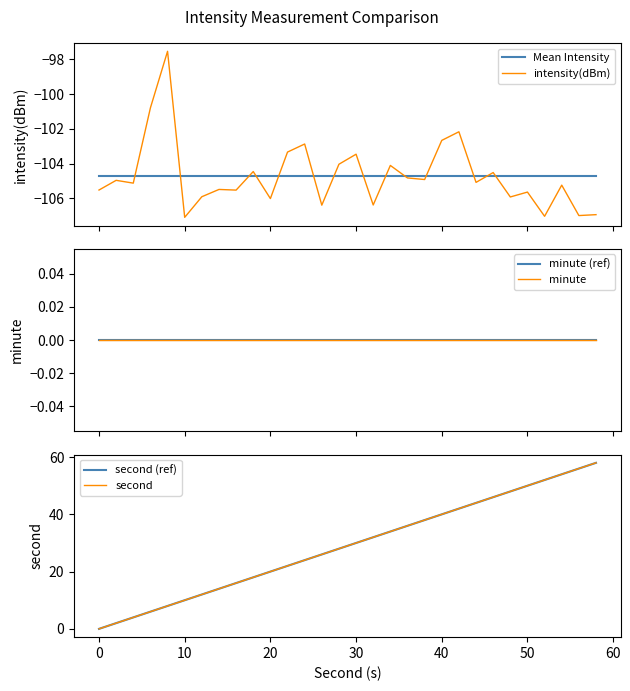

List the series in order of their peak value, lowest first.

Mean Intensity, intensity(dBm), minute (ref), minute, second (ref), second